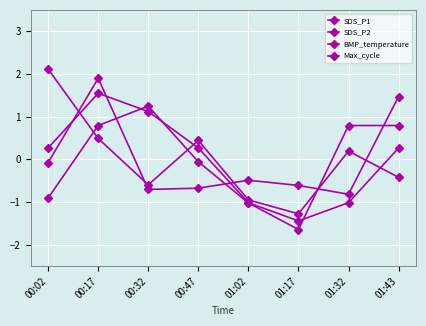

Where is SDS_P1 nearest to the value 0?

01:32